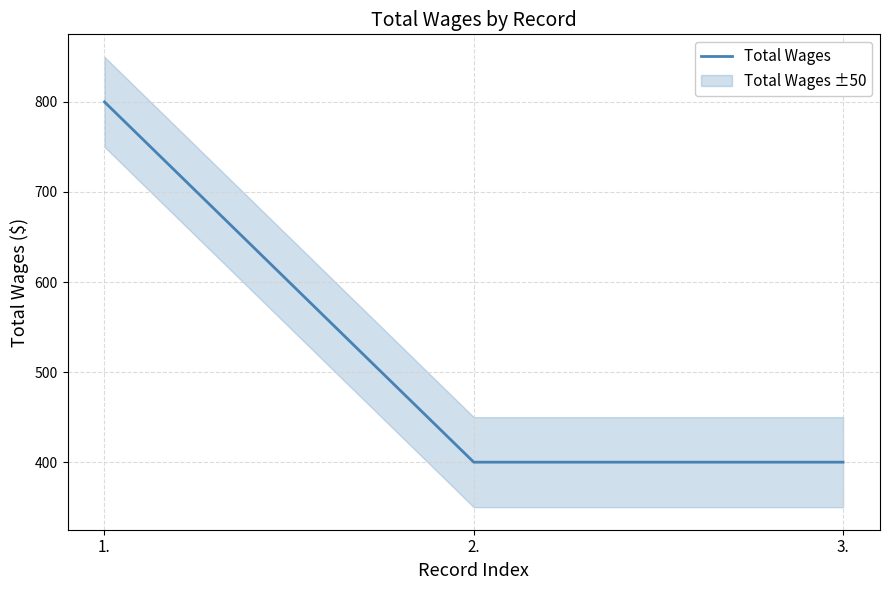

Reading left to right, list all the values displayed in this chart.

1.=800	2.=400	3.=400